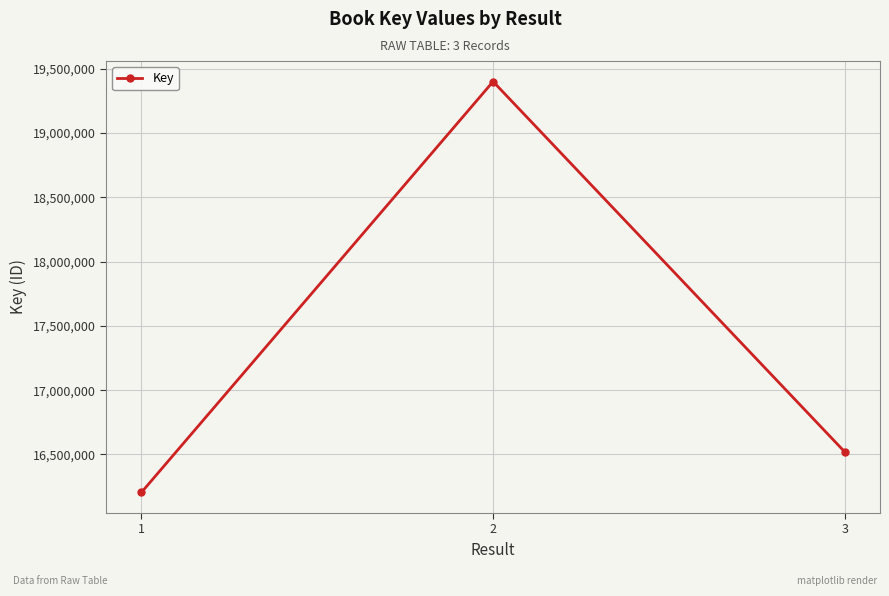

Rank the categories by value from lowest to highest.

1, 3, 2